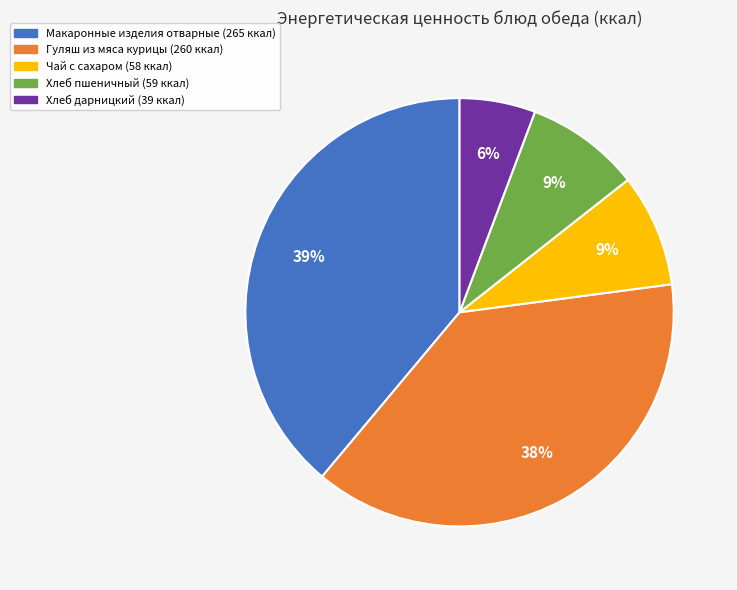

To the nearest percent, what percentage of the pie is Хлеб дарницкий?

6%